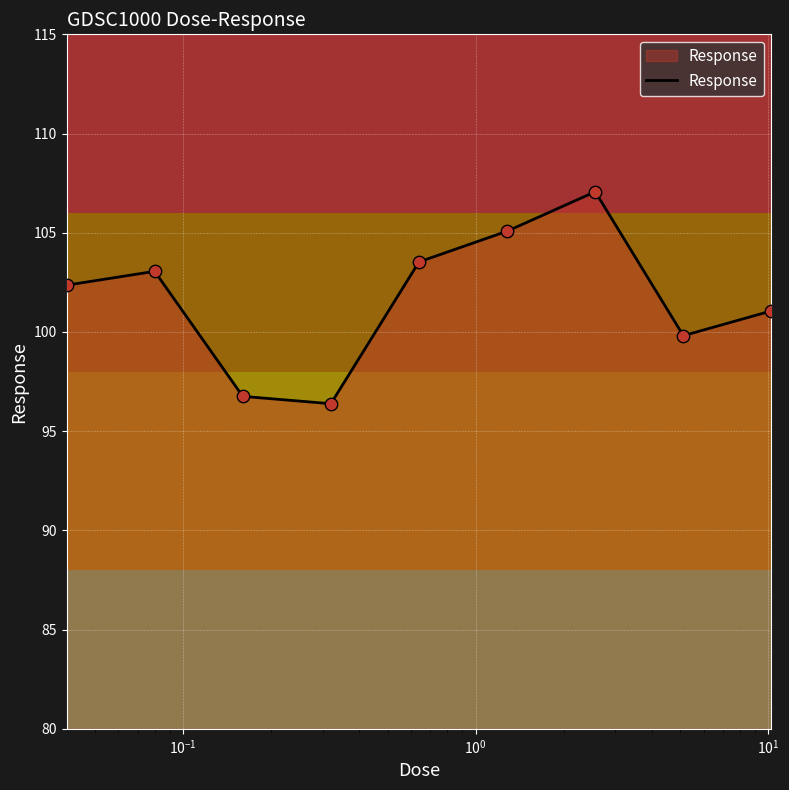

What is the maximum value shown in the chart?

107.1